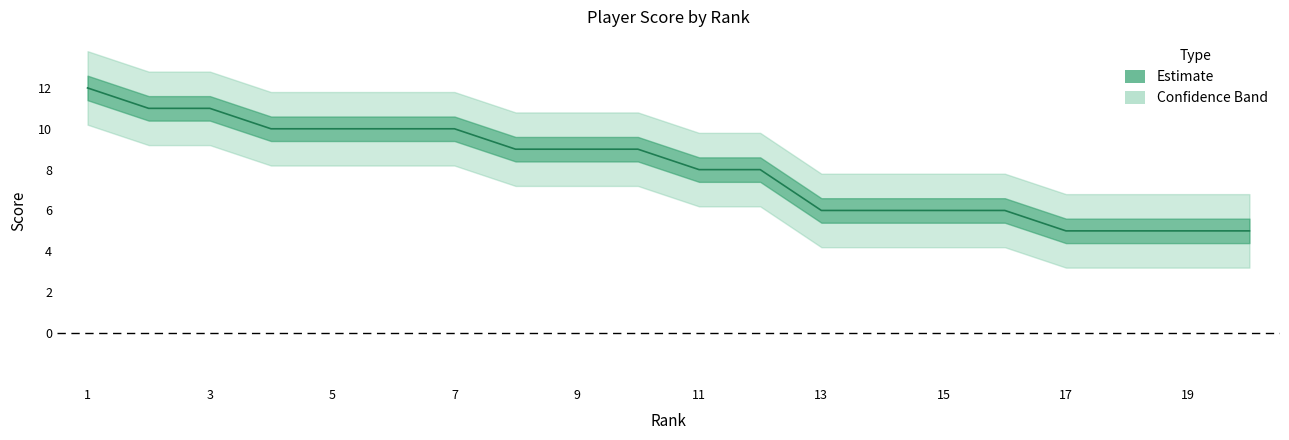

What is the maximum value shown in the chart?

12